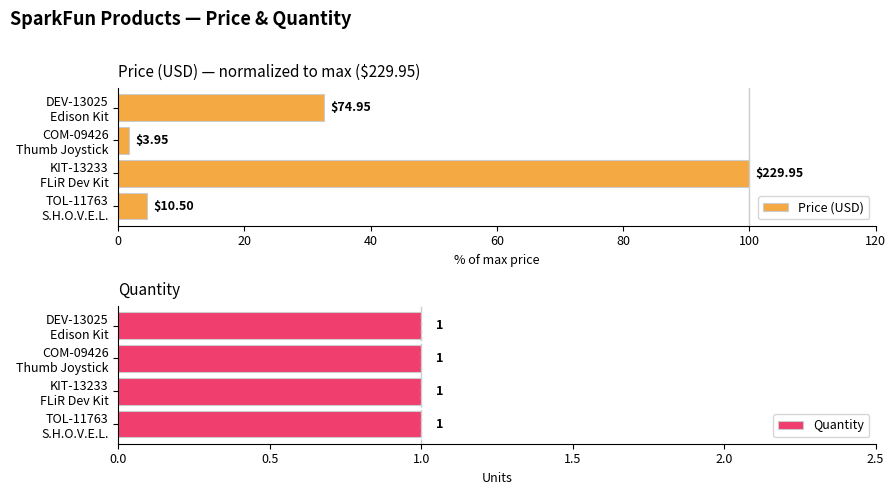

Rank the series by their average value, from highest to lowest.

Price (USD), Quantity